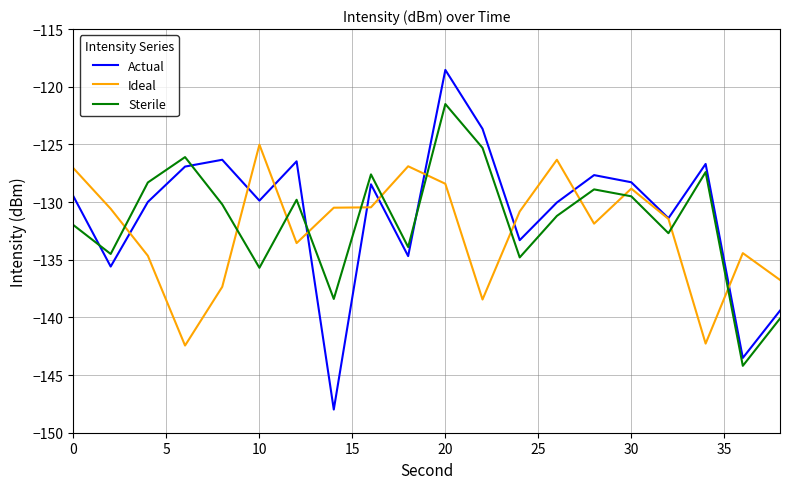

What is the difference between the second highest and minimum values in the Sterile series?

18.9